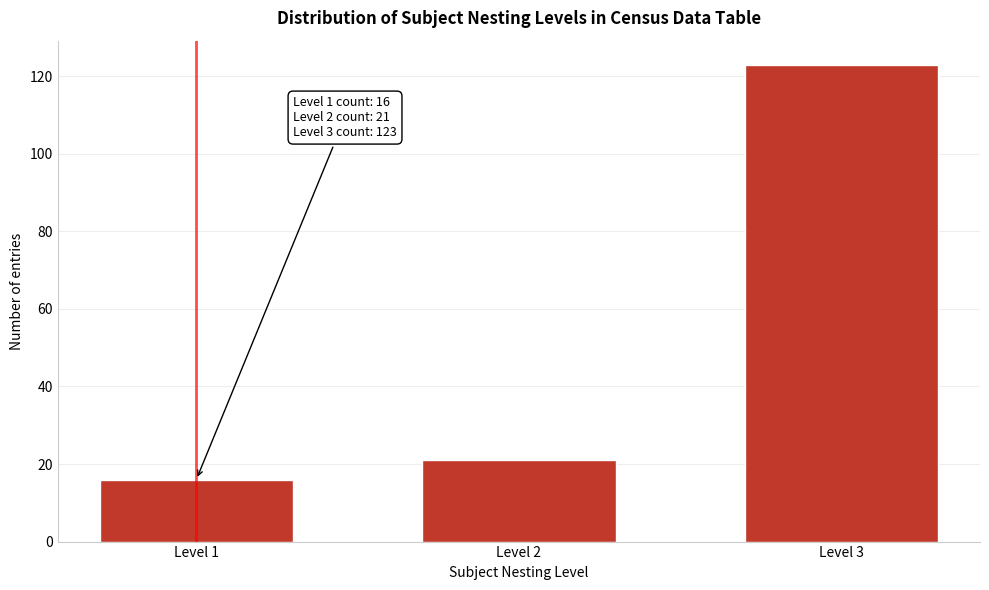

Reading left to right, what are all the values shown in this chart?

Level 1=16	Level 2=21	Level 3=123